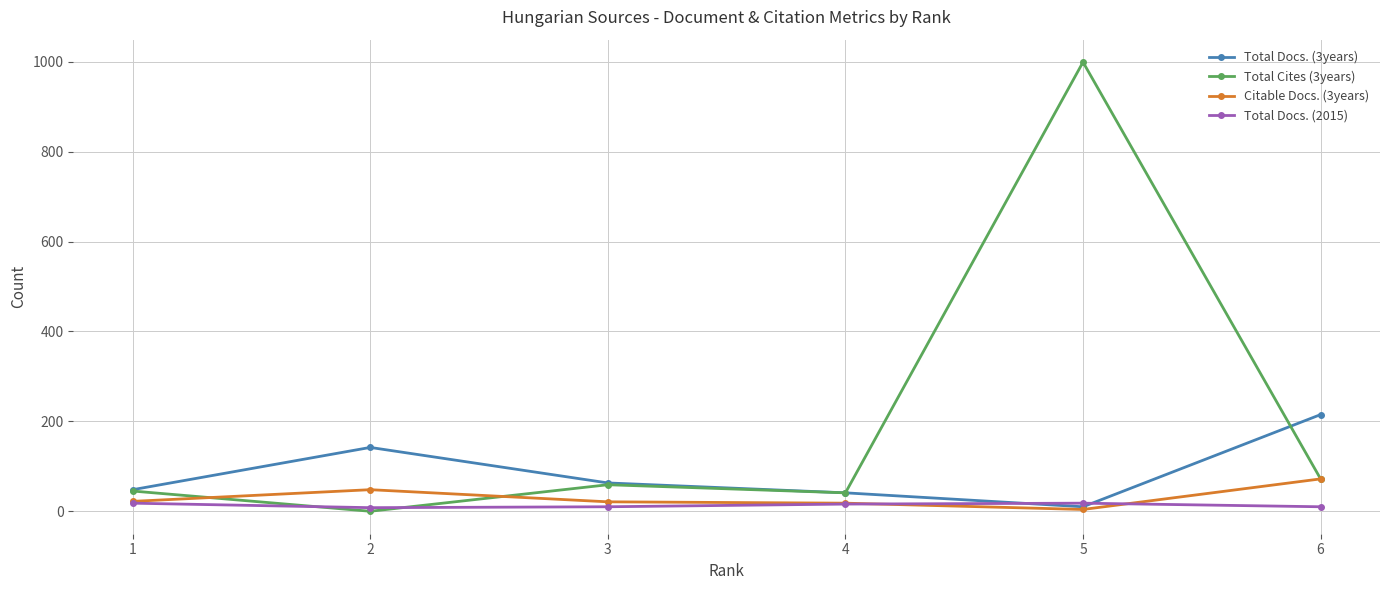

Which series has the widest spread of values?

Total Cites (3years)